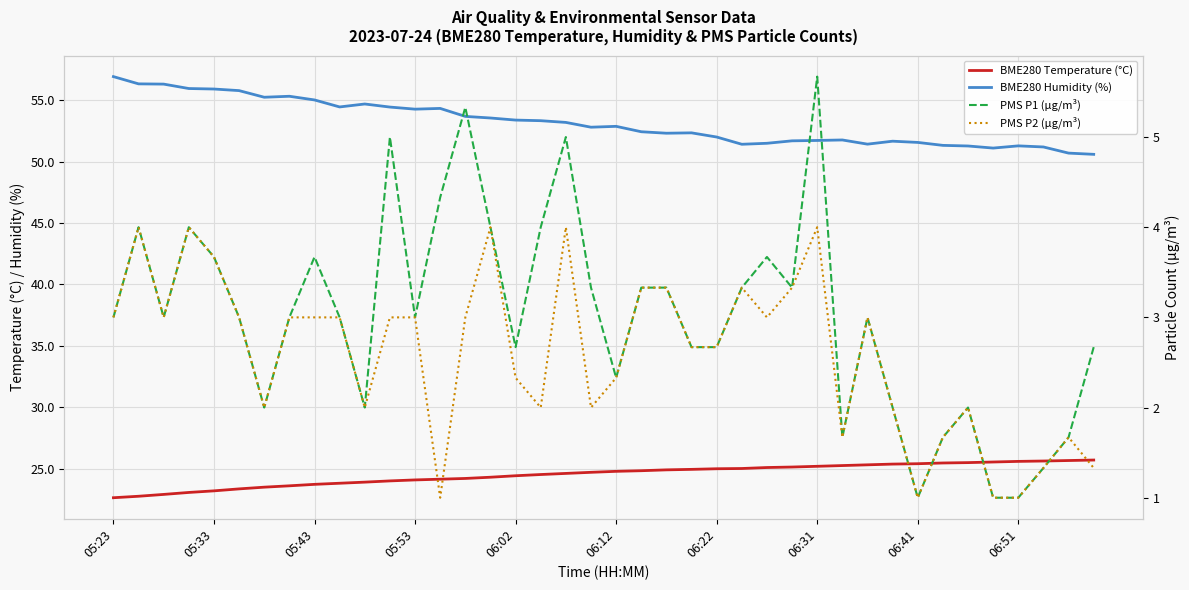

True or false: PMS P2 (µg/m³) and BME280 Temperature (°C) cross at least once.

False